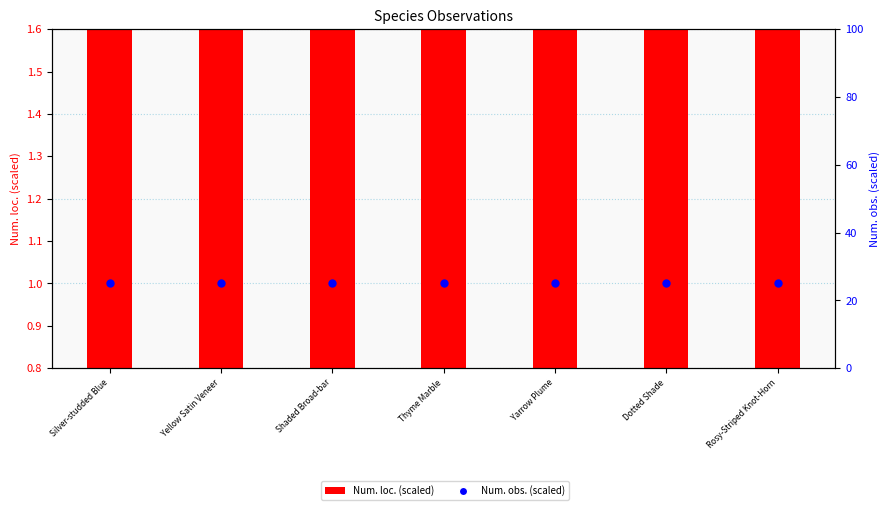

Which series contains the lowest Y value?

Num. loc. (scaled)